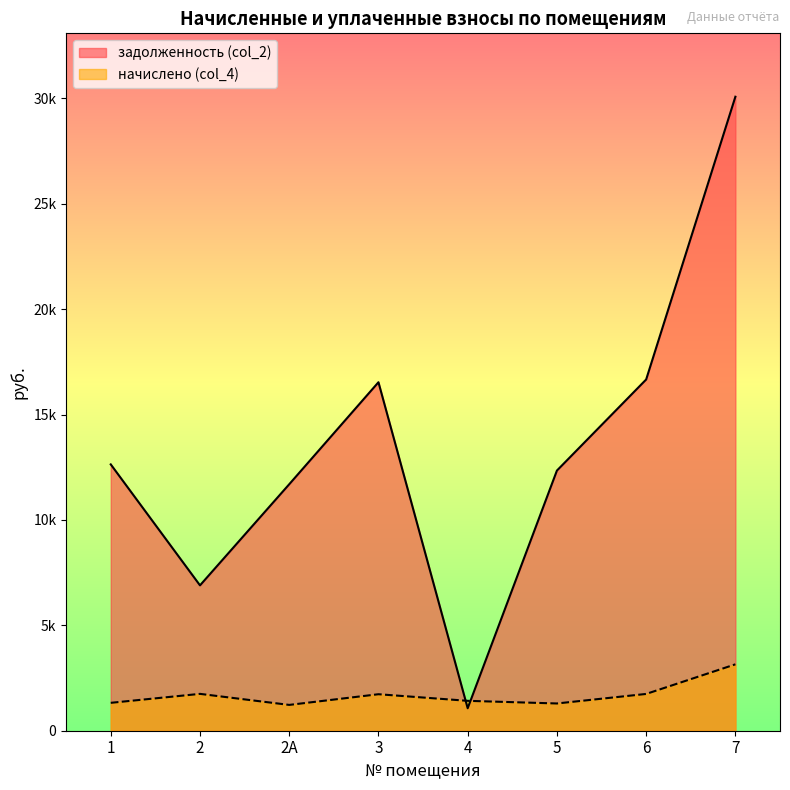

At which label is задолженность (col_2) closest to 15573?

3